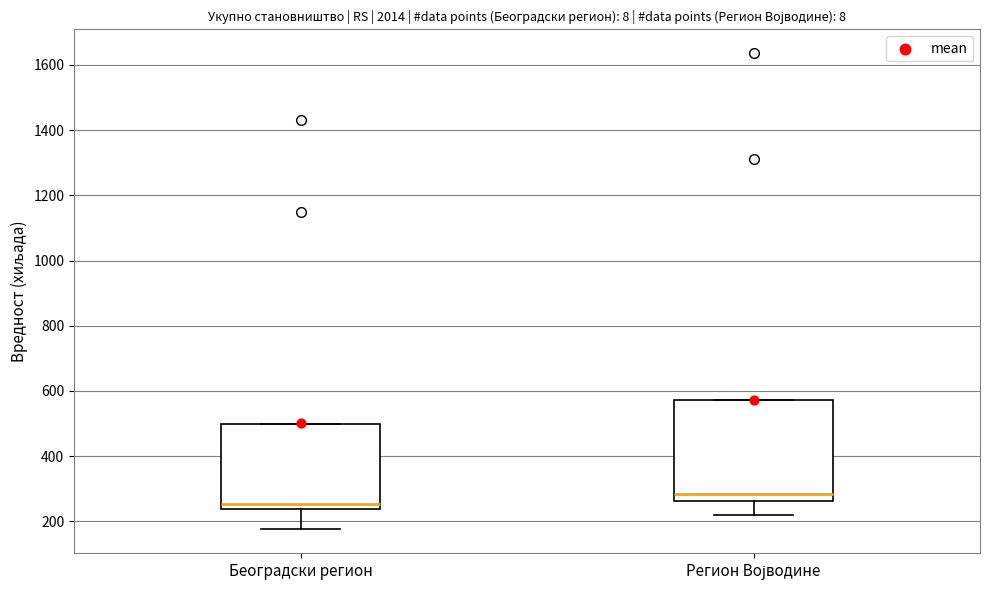

Reading left to right, read every box against the y-axis: the position of its median line, the range the box covers, and the ends of its whiskers. The values are not printed on the chart, so give them approximately, as read against the axis.

Београдски регион: median 260, box 240 to 500, whiskers 180 to 500
Регион Војводине: median 280, box 260 to 580, whiskers 220 to 580